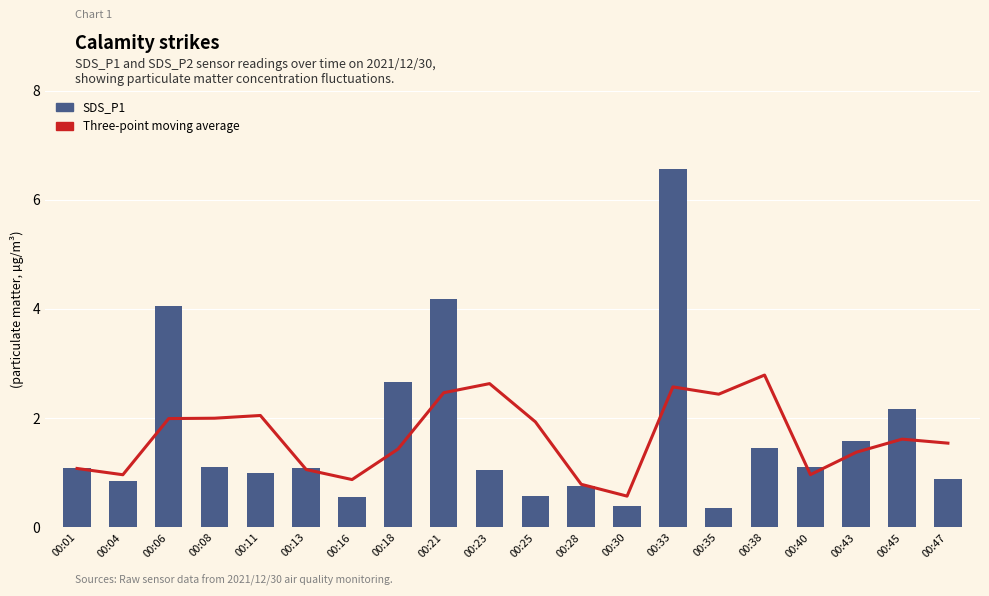

Are the bars grouped side by side (vs. stacked)?

Yes